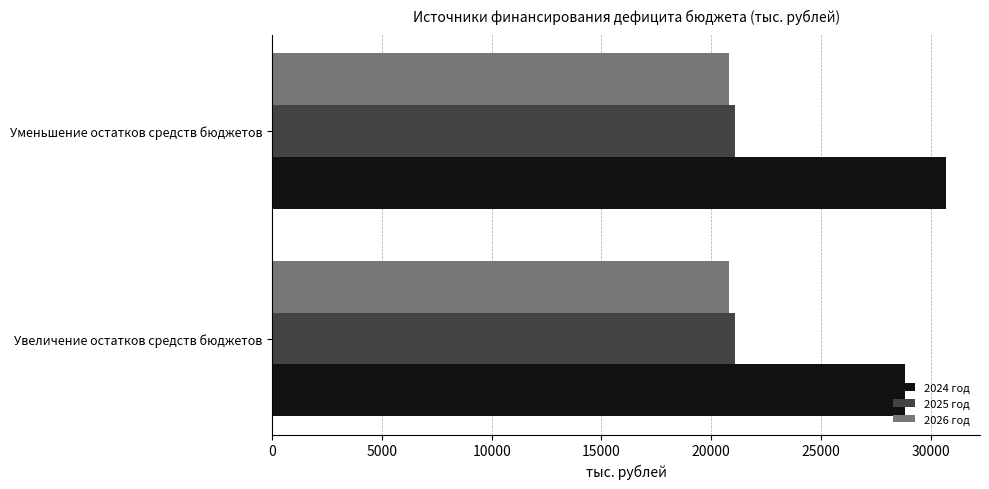

Is the value of 2024 год at Уменьшение остатков средств бюджетов greater than the value of 2025 год at Увеличение остатков средств бюджетов?

Yes